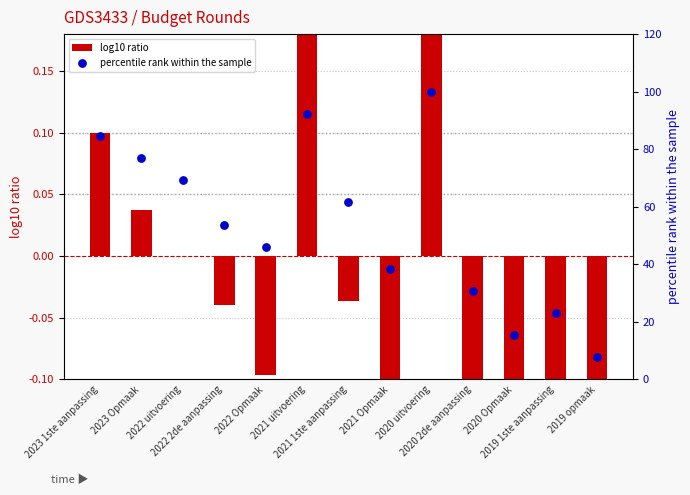

What are all the series names shown in the legend?

log10 ratio, percentile rank within the sample